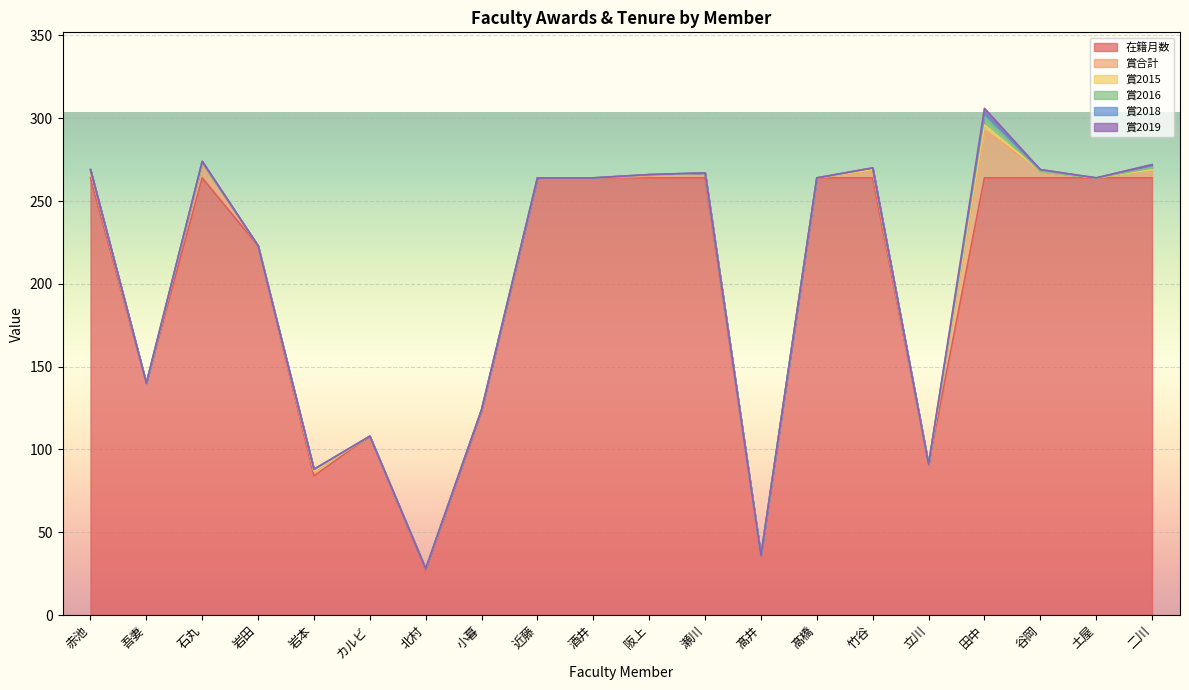

List the labels in order of 在籍月数 value, smallest first.

北村, 髙井, 岩本, 立川, カルビ, 小暮, 吾妻, 岩田, 赤池, 石丸, 近藤, 酒井, 阪上, 瀬川, 髙橋, 竹谷, 田中, 谷岡, 土屋, 二川